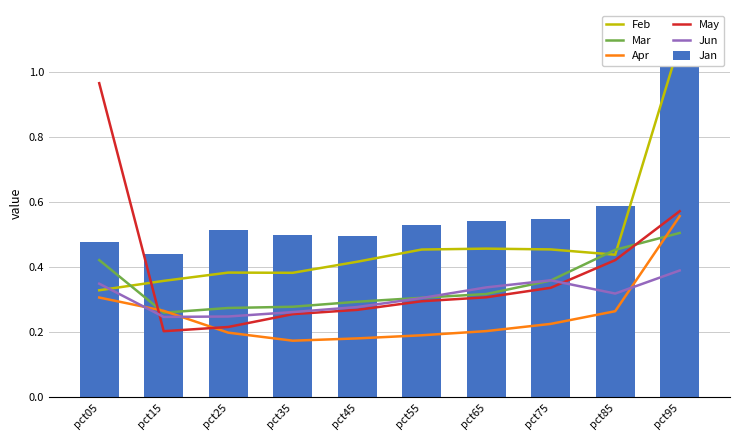

Count the Feb values in the range 0 to 1.

9